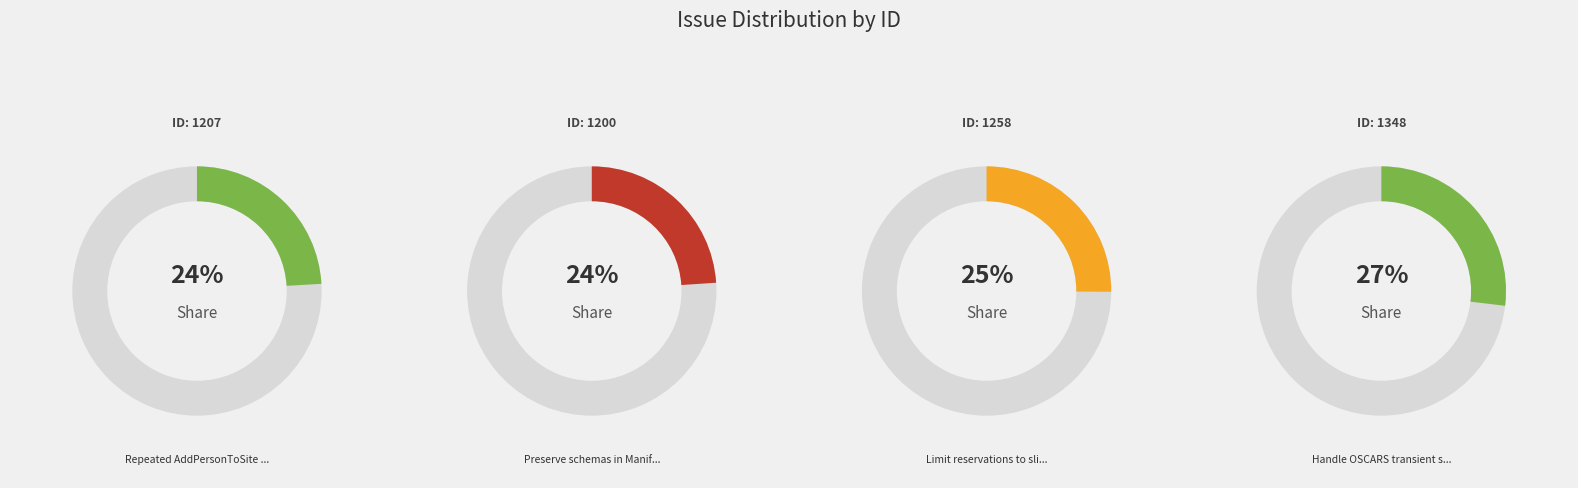

How many slices are in this pie chart?

4